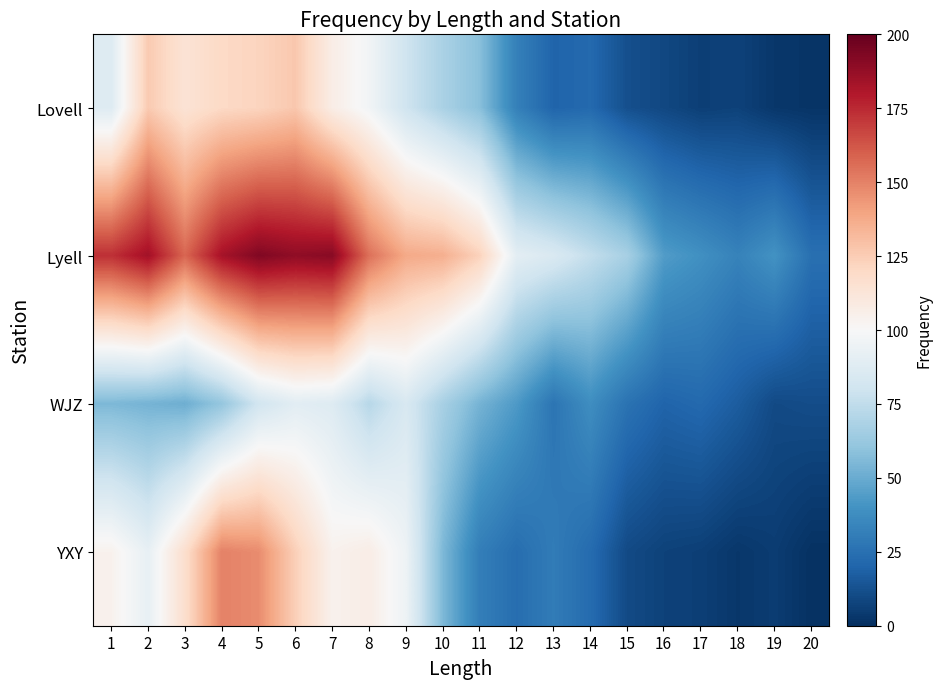

At how many categories does at least one series exceed 153?

8